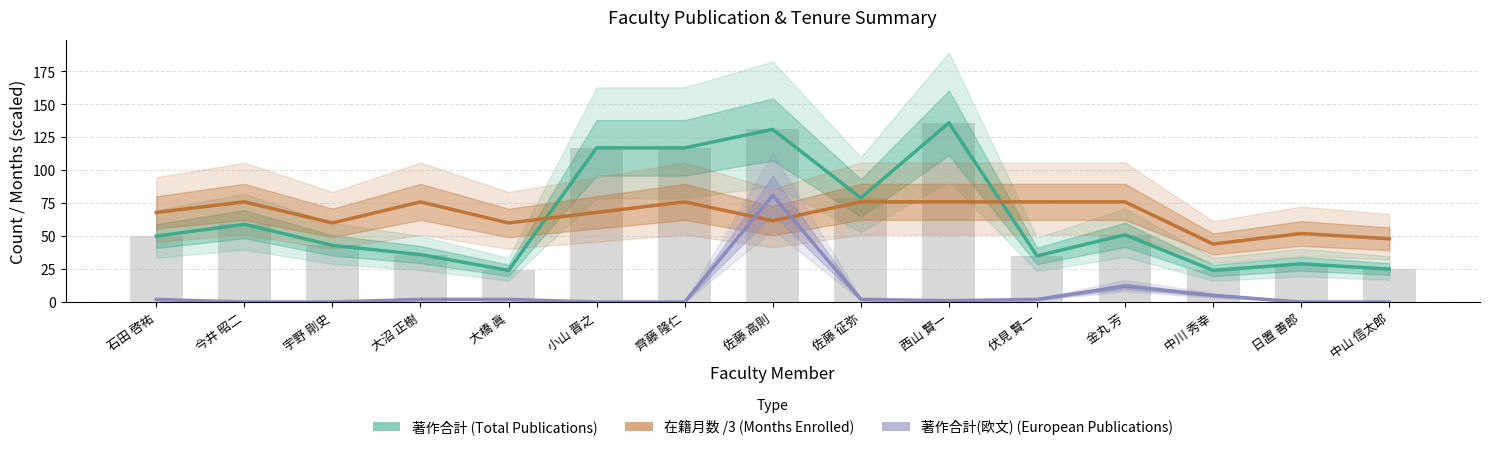

True or false: 著作合計 (Total Publications) has a value of 117.0 at 小山 晋之.

True